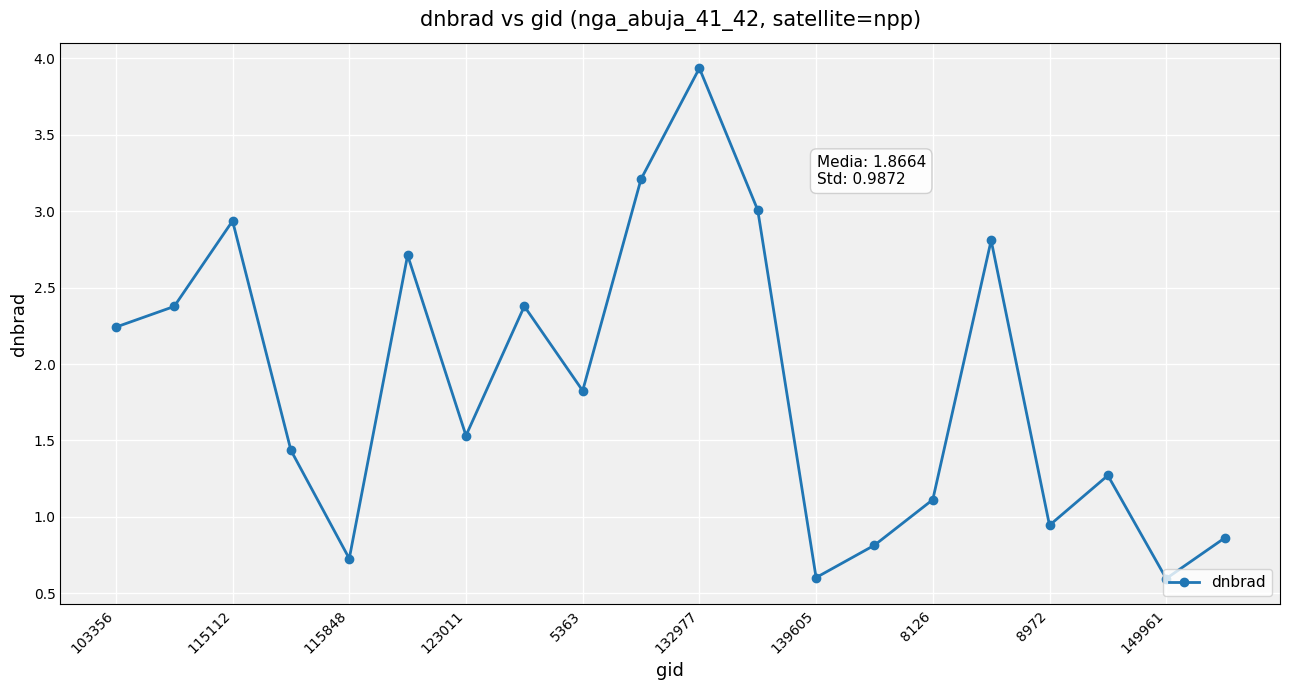

What is the difference between the second highest and second lowest values?

2.6